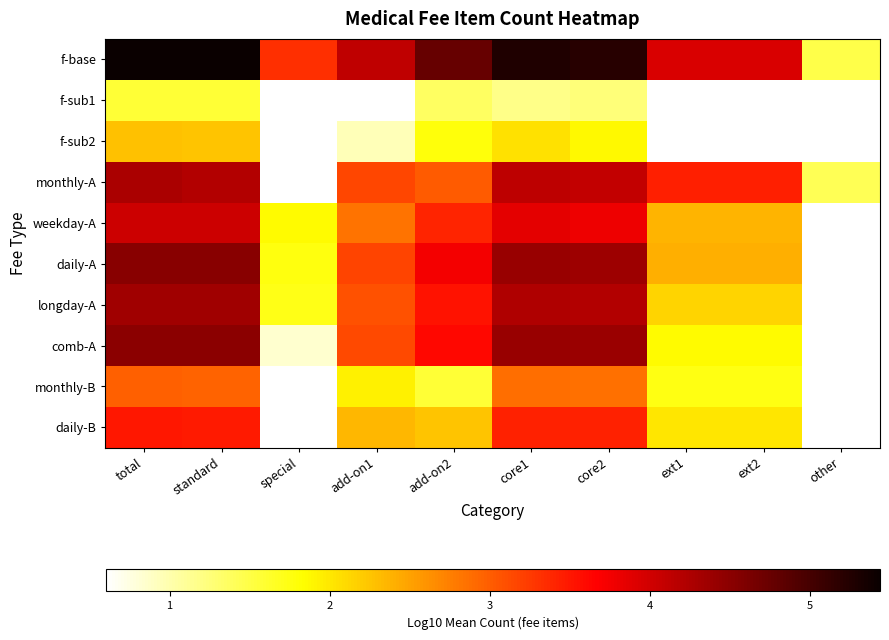

At how many categories does at least one series exceed 4?

6